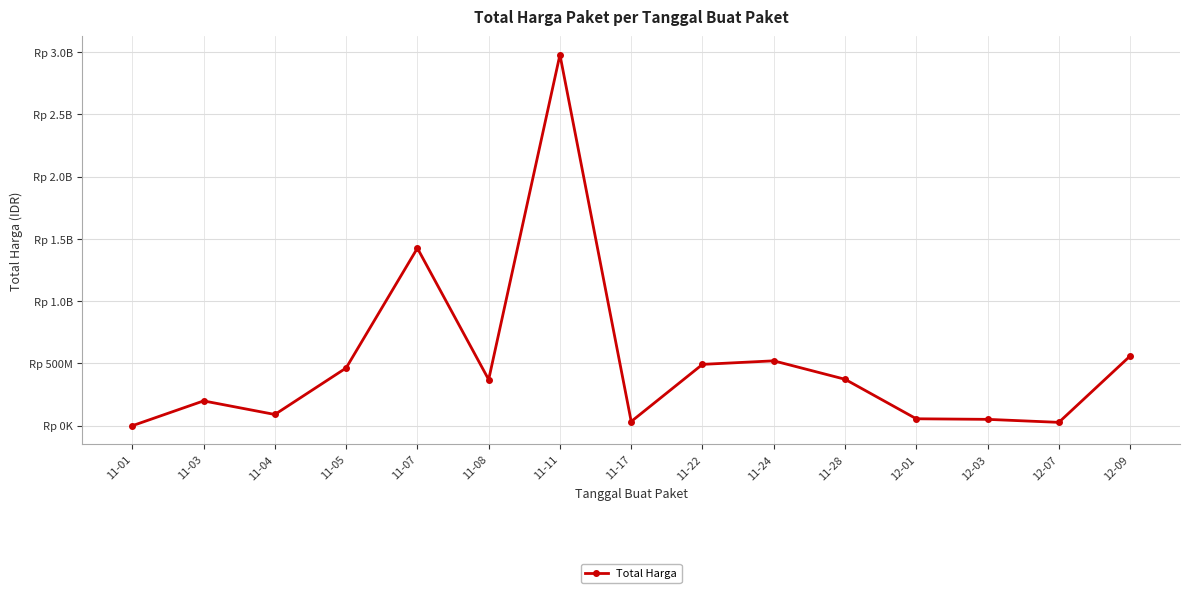

What is the label of the 14th point from the left?

12-07